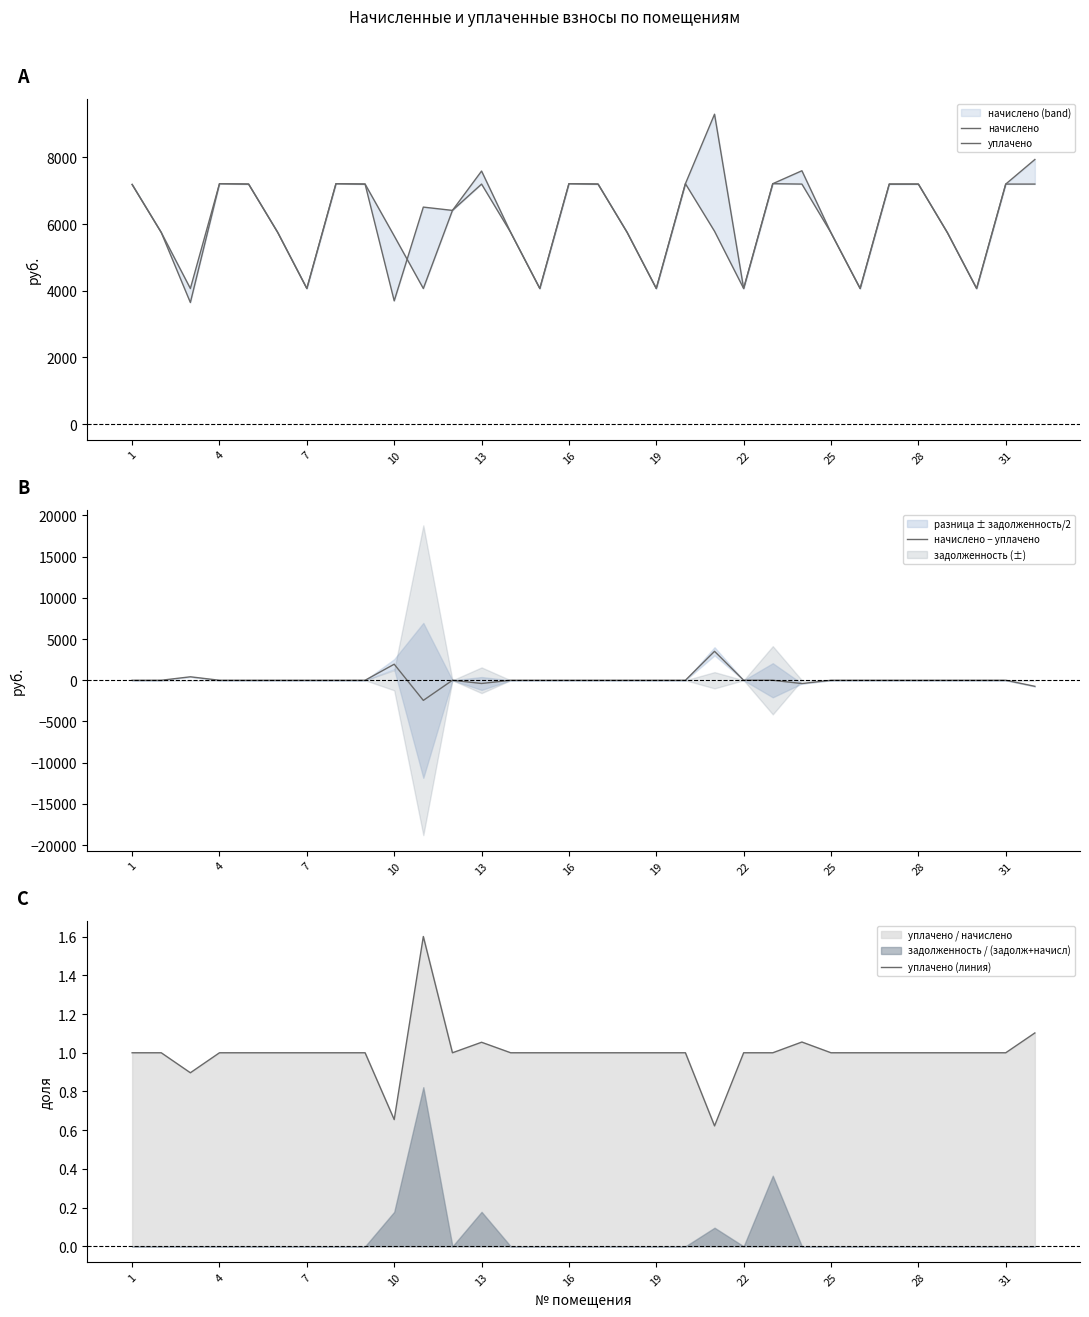

What is the highest value of the начислено − уплачено series?

3512.2